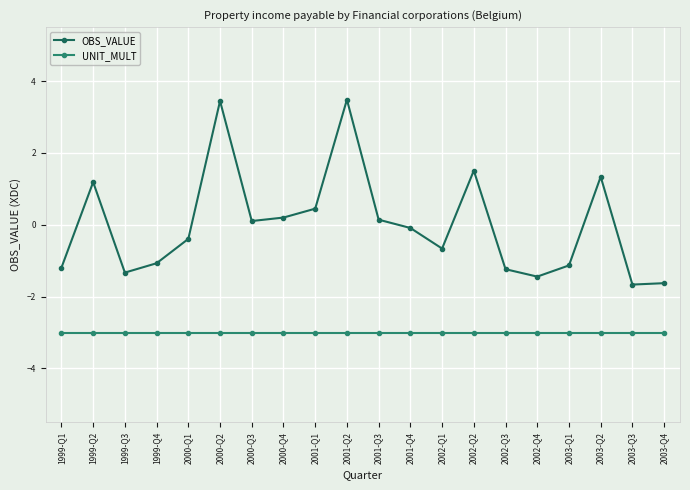

Is the value of OBS_VALUE at 2001-Q1 greater than the value of UNIT_MULT at 1999-Q2?

Yes